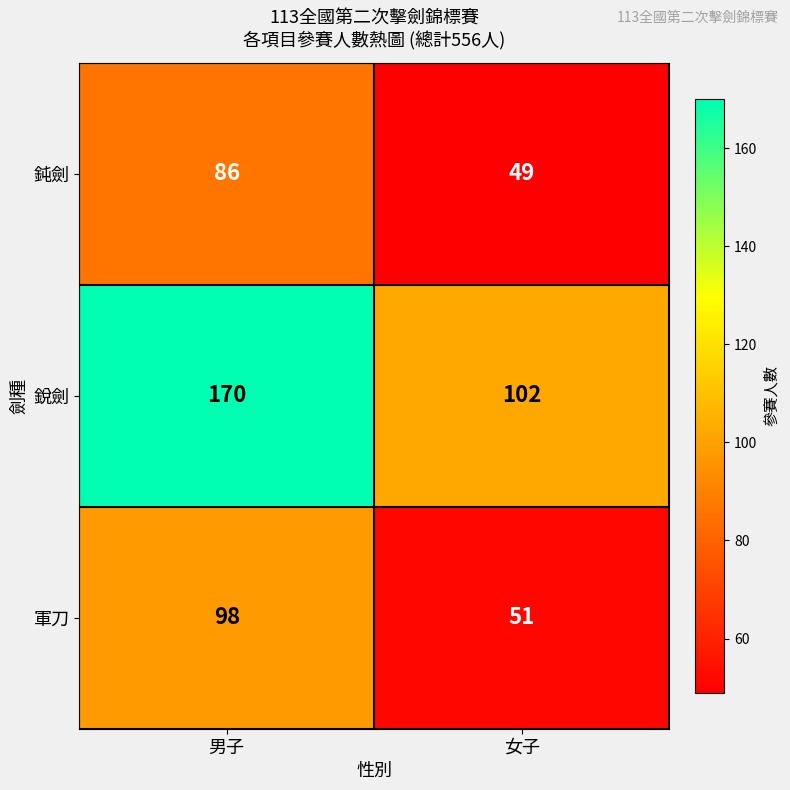

What is the sum of the 鈍劍 values at 女子 and 男子?

135